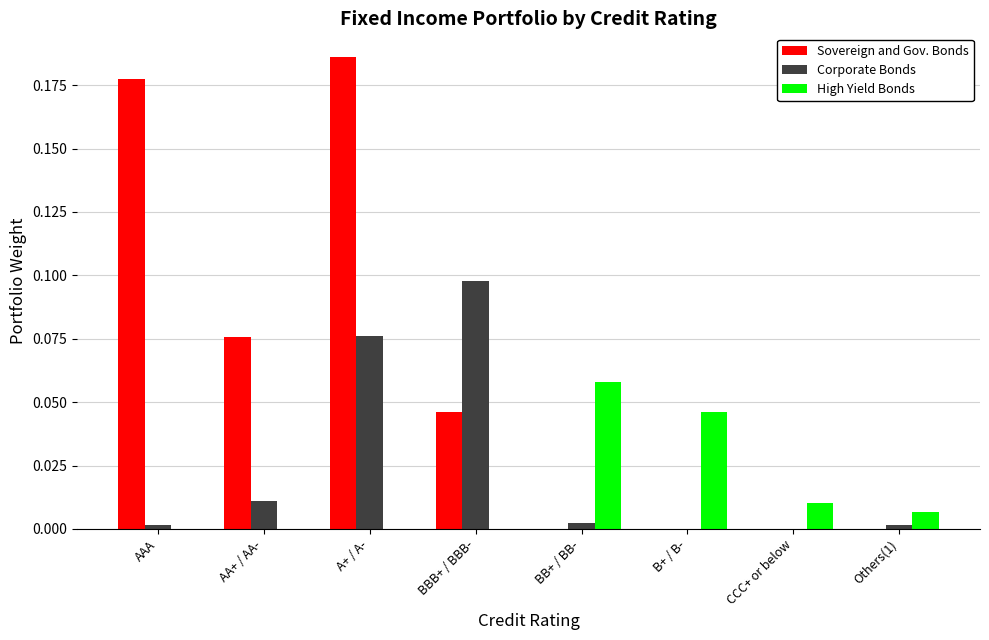

Which series has the largest total across all categories?

Sovereign and Gov. Bonds